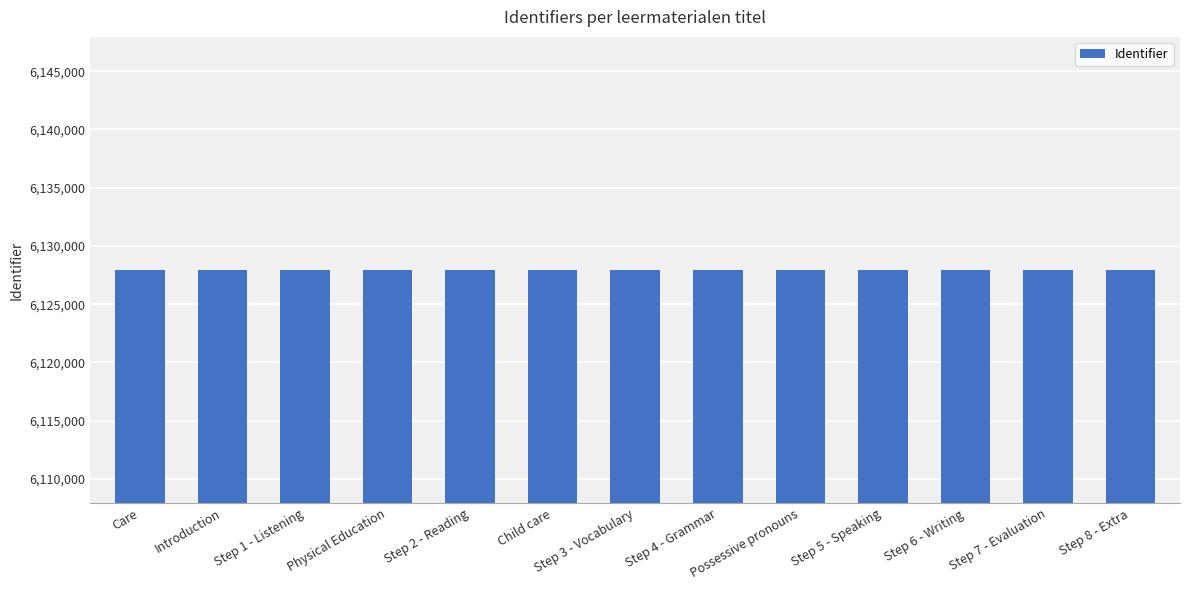

What is the label of the 11th bar from the right?

Step 1 - Listening